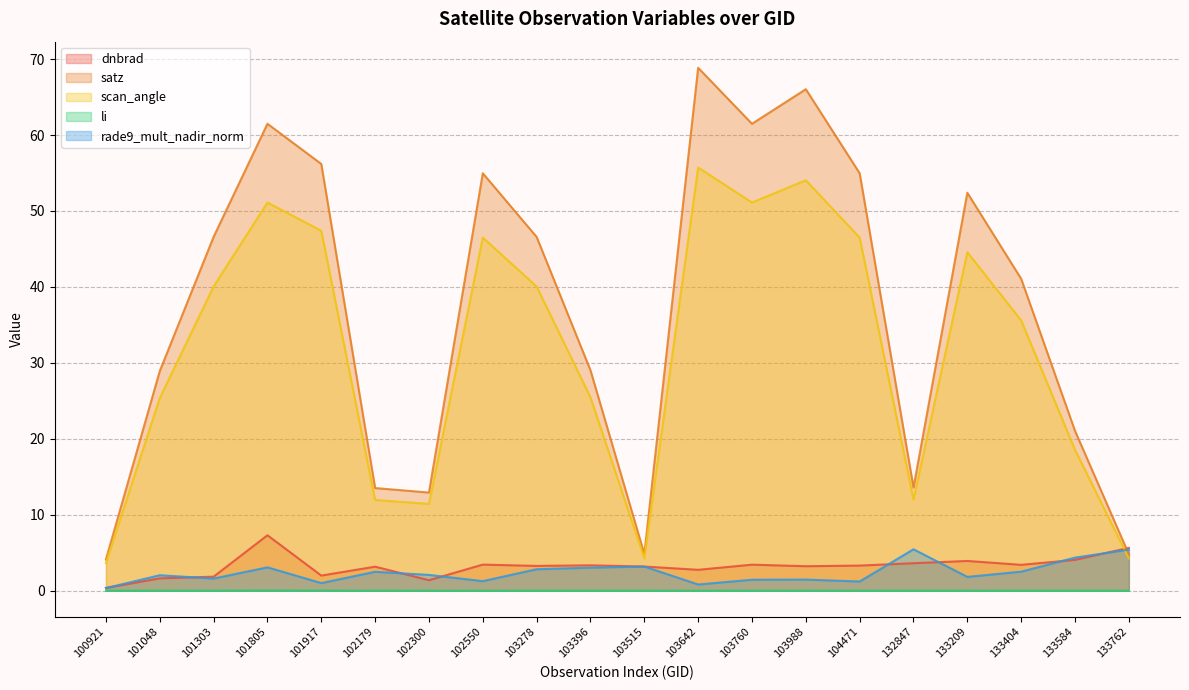

Reading right to left, what are all the values shown in this chart?

dnbrad: 5.6	4.1	3.4	3.9	3.6	3.3	3.2	3.4	2.8	3.2	3.3	3.3	3.4	1.4	3.2	2.0	7.3	1.8	1.6	0.4
satz: 4.8	21.0	41.1	52.4	13.6	55.0	66.0	61.5	68.8	4.8	29.0	46.6	55.0	12.9	13.5	56.2	61.5	46.6	28.9	4.1
scan_angle: 4.3	18.5	35.6	44.6	12.0	46.5	54.0	51.1	55.7	4.3	25.5	40.1	46.5	11.4	11.9	47.4	51.1	40.1	25.4	3.6
li: 0.0	0.0	0.0	0.0	0.0	0.0	0.0	0.0	0.0	0.0	0.0	0.0	0.0	0.0	0.0	0.0	0.0	0.0	0.0	0.0
rade9_mult_nadir_norm: 5.4	4.4	2.5	1.8	5.5	1.2	1.5	1.4	0.8	3.2	3.0	2.8	1.3	2.1	2.5	1.0	3.1	1.6	2.0	0.3